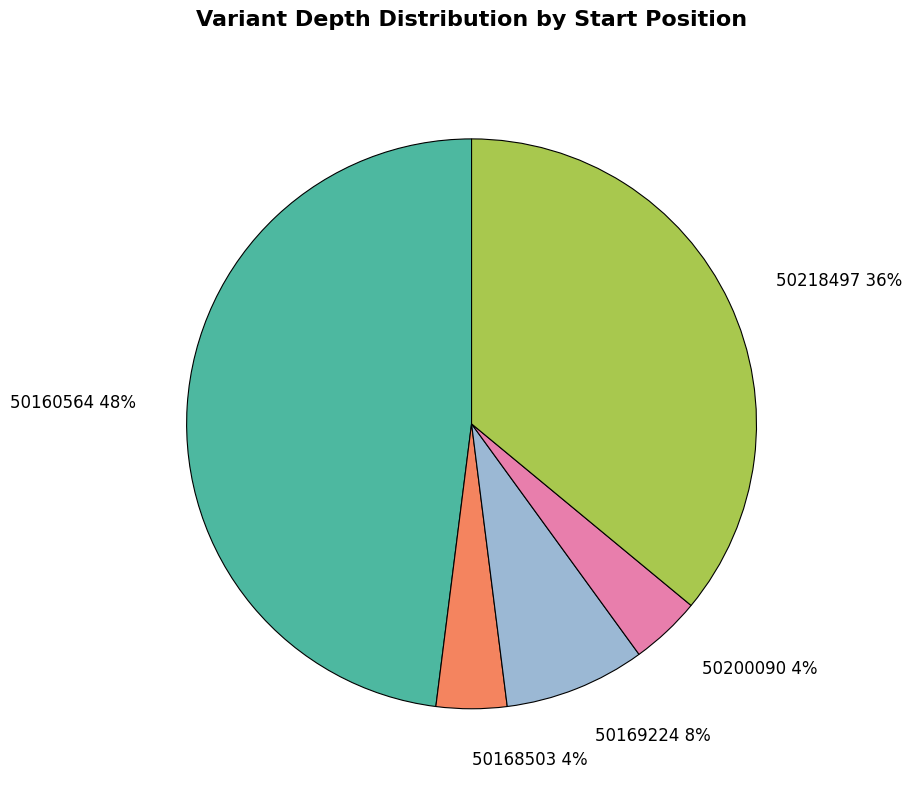

Approximately how many times larger is the value at 50218497 36% compared to 50168503 4%?

9.0